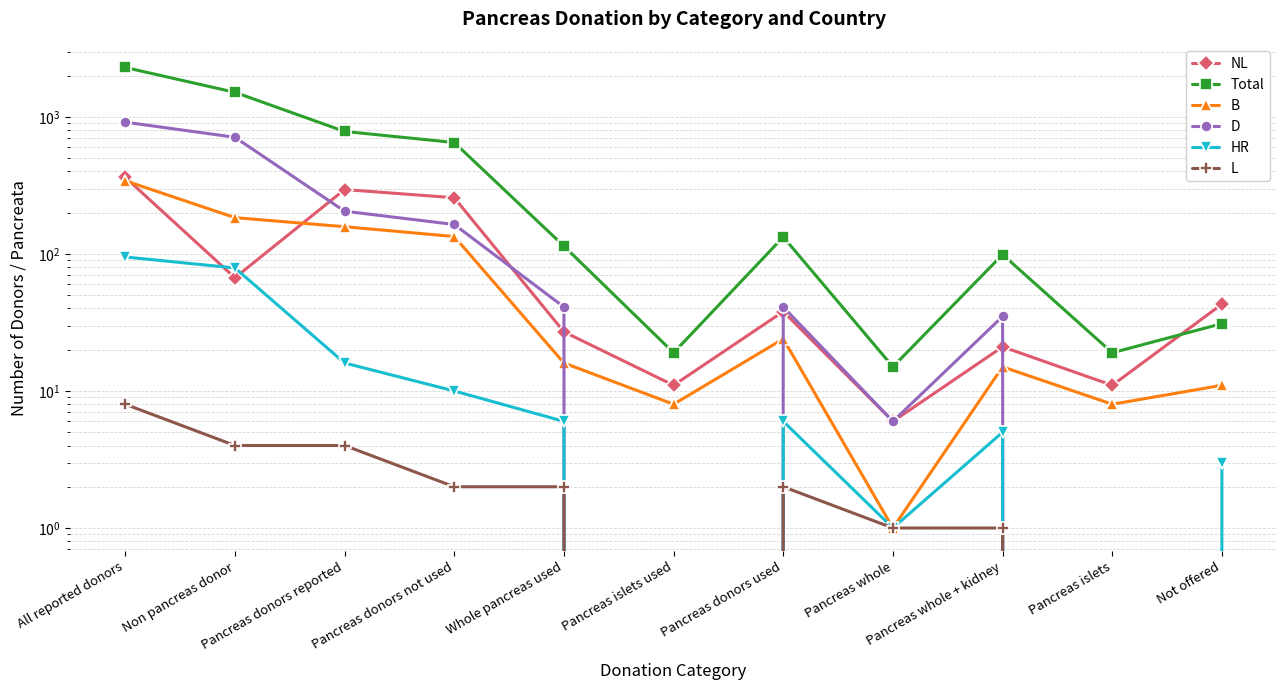

What is the value of the B point at the 7th from the left?

24